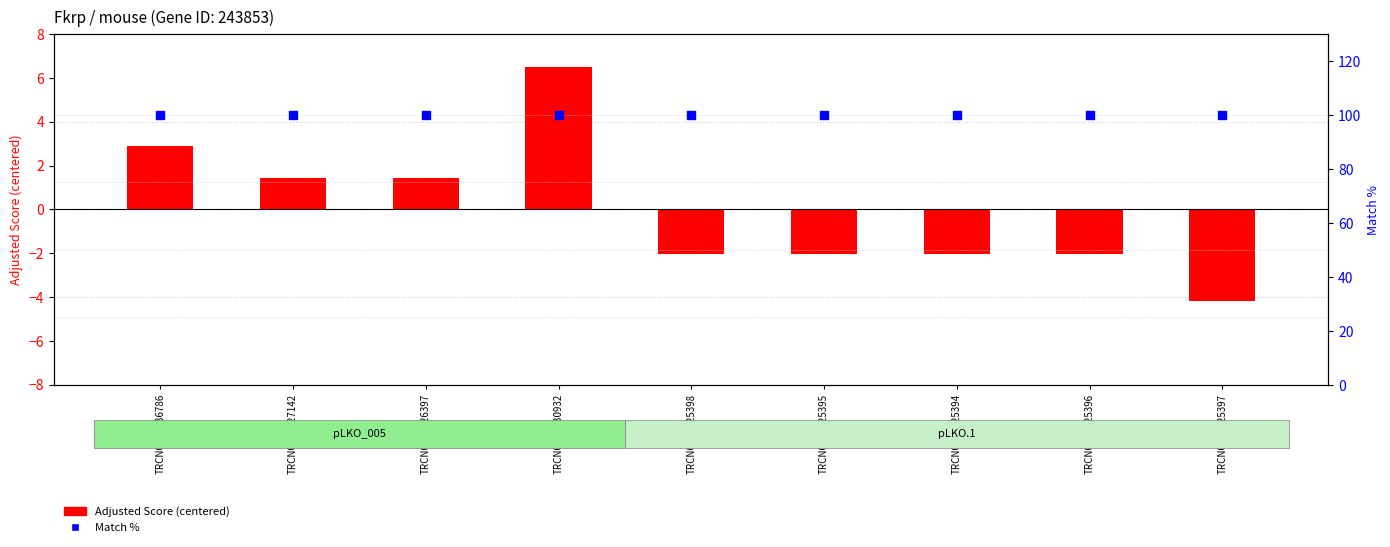

What is the total value across all series at TRCN0000125396?

98.0